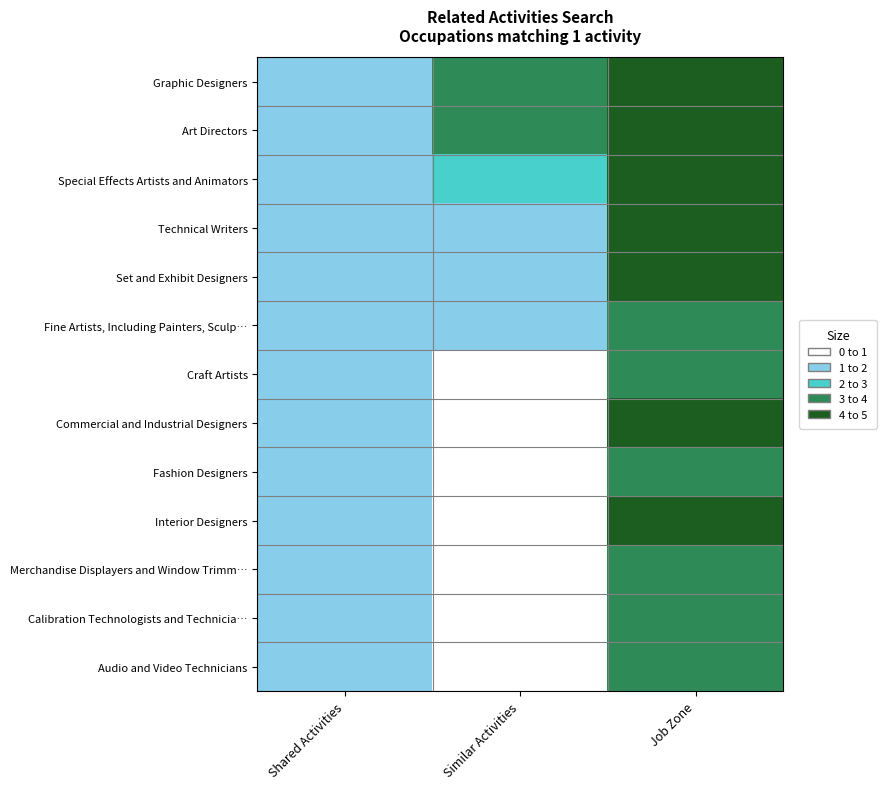

At Job Zone, list the series in order from largest to smallest.

Set and Exhibit Designers, Graphic Designers, Art Directors, Special Effects Artists and Animators, Technical Writers, Commercial and Industrial Designers, Interior Designers, Fine Artists, Including Painters, Sculp…, Craft Artists, Fashion Designers, Merchandise Displayers and Window Trimm…, Calibration Technologists and Technicia…, Audio and Video Technicians